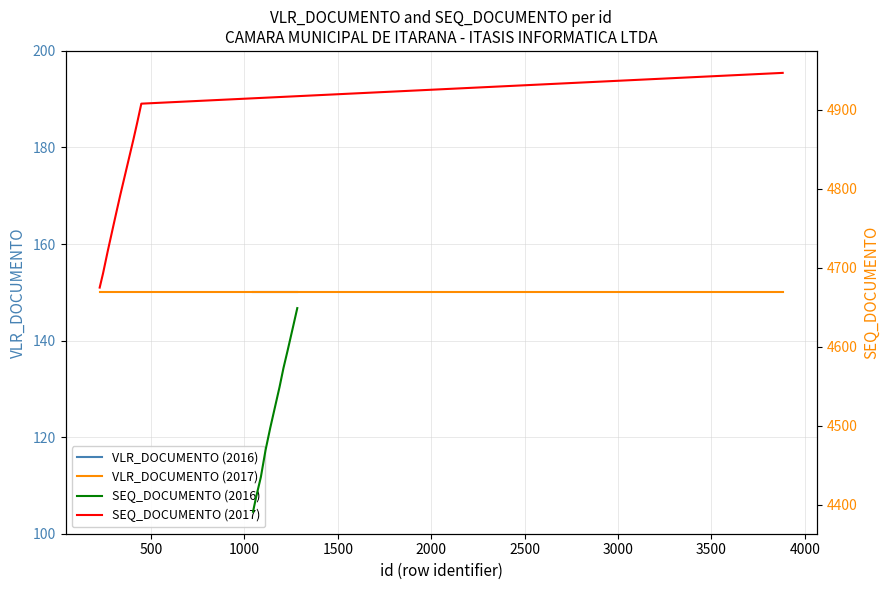

True or false: SEQ_DOCUMENTO (2016) and VLR_DOCUMENTO (2016) intersect in this chart.

False